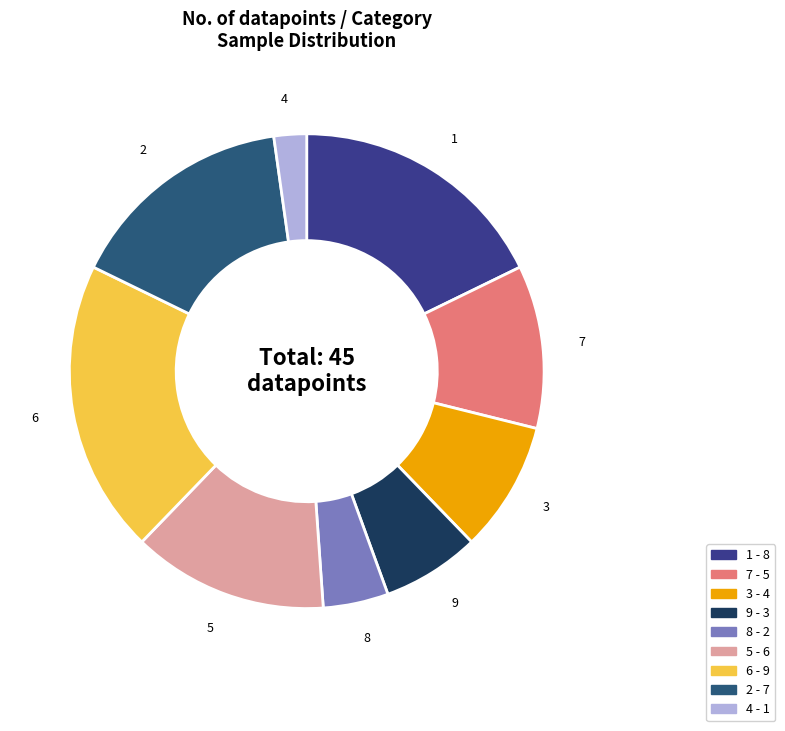

Does 7 account for over 50% of the chart?

No